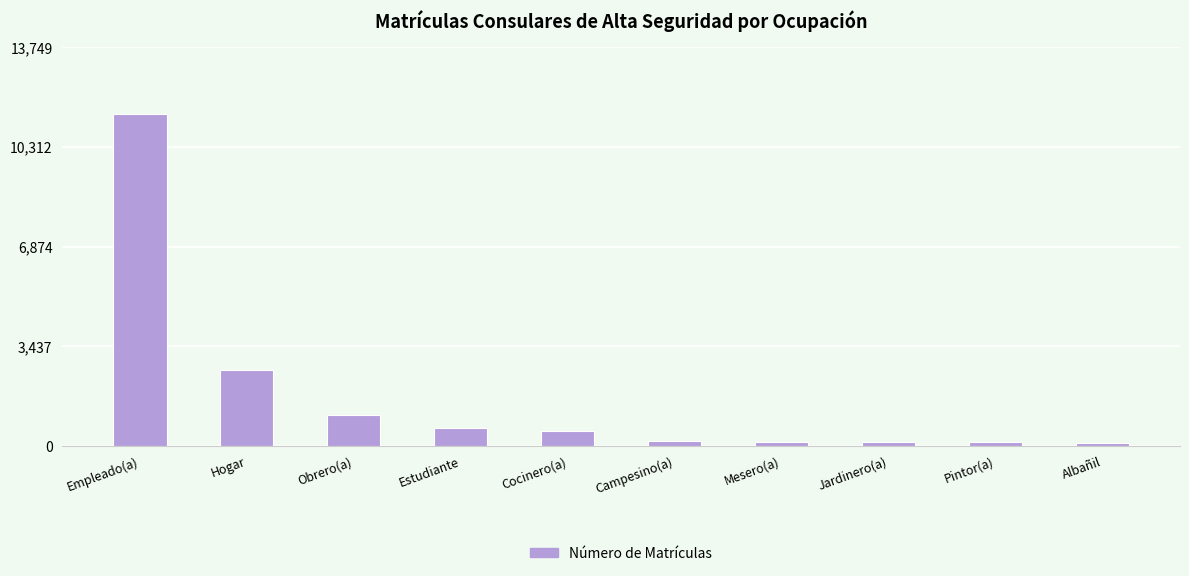

Are the bars grouped side by side (vs. stacked)?

No